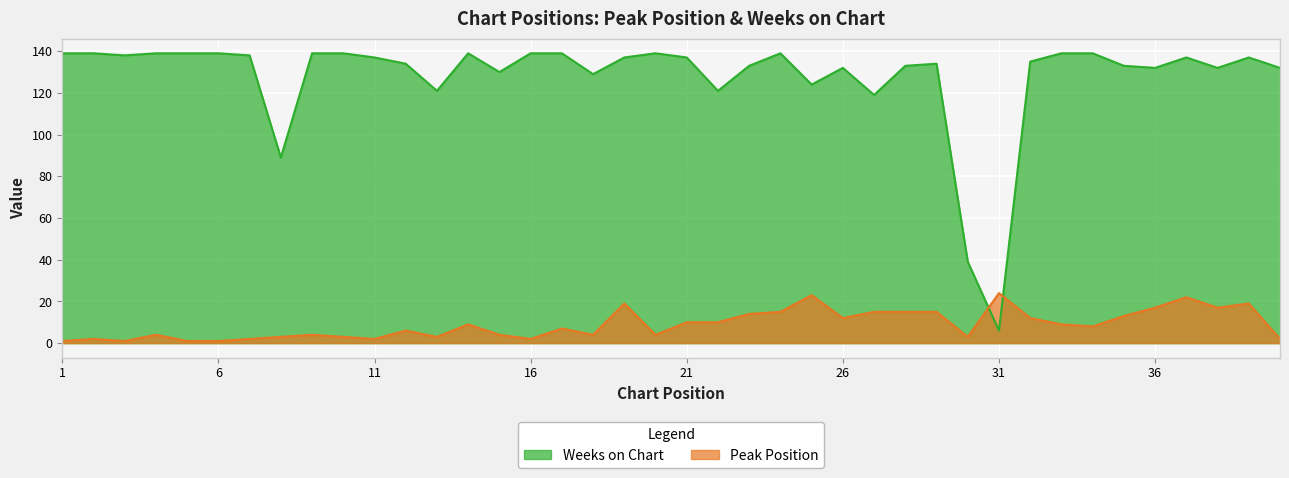

Is the value of Peak Position at 38 greater than the value of Weeks on Chart at 10?

No